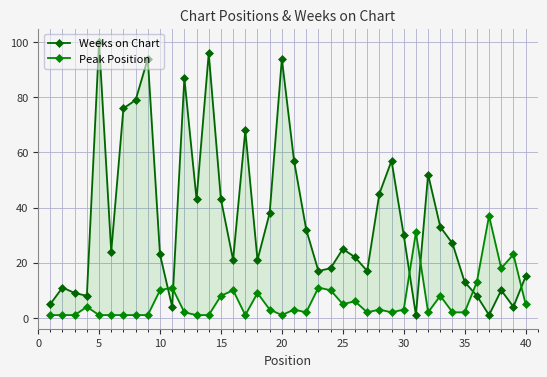

List the series in order of their peak value, lowest first.

Peak Position, Weeks on Chart